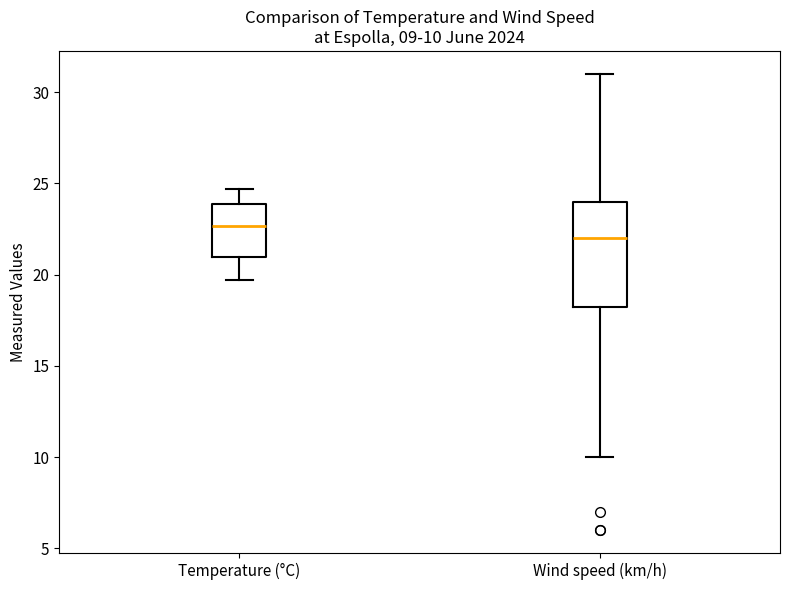

Comparing the boxes themselves (not the whiskers), which one is the tallest?

Wind speed (km/h)